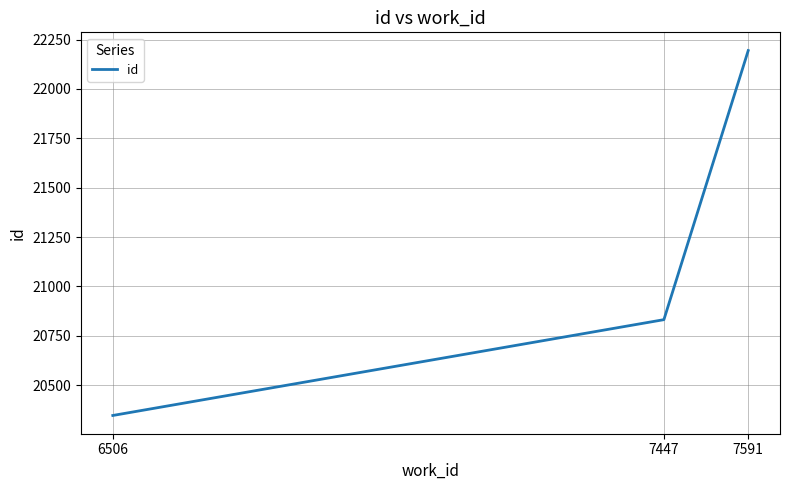

Reading left to right, list all the values displayed in this chart.

6506=20347	7447=20832	7591=22194